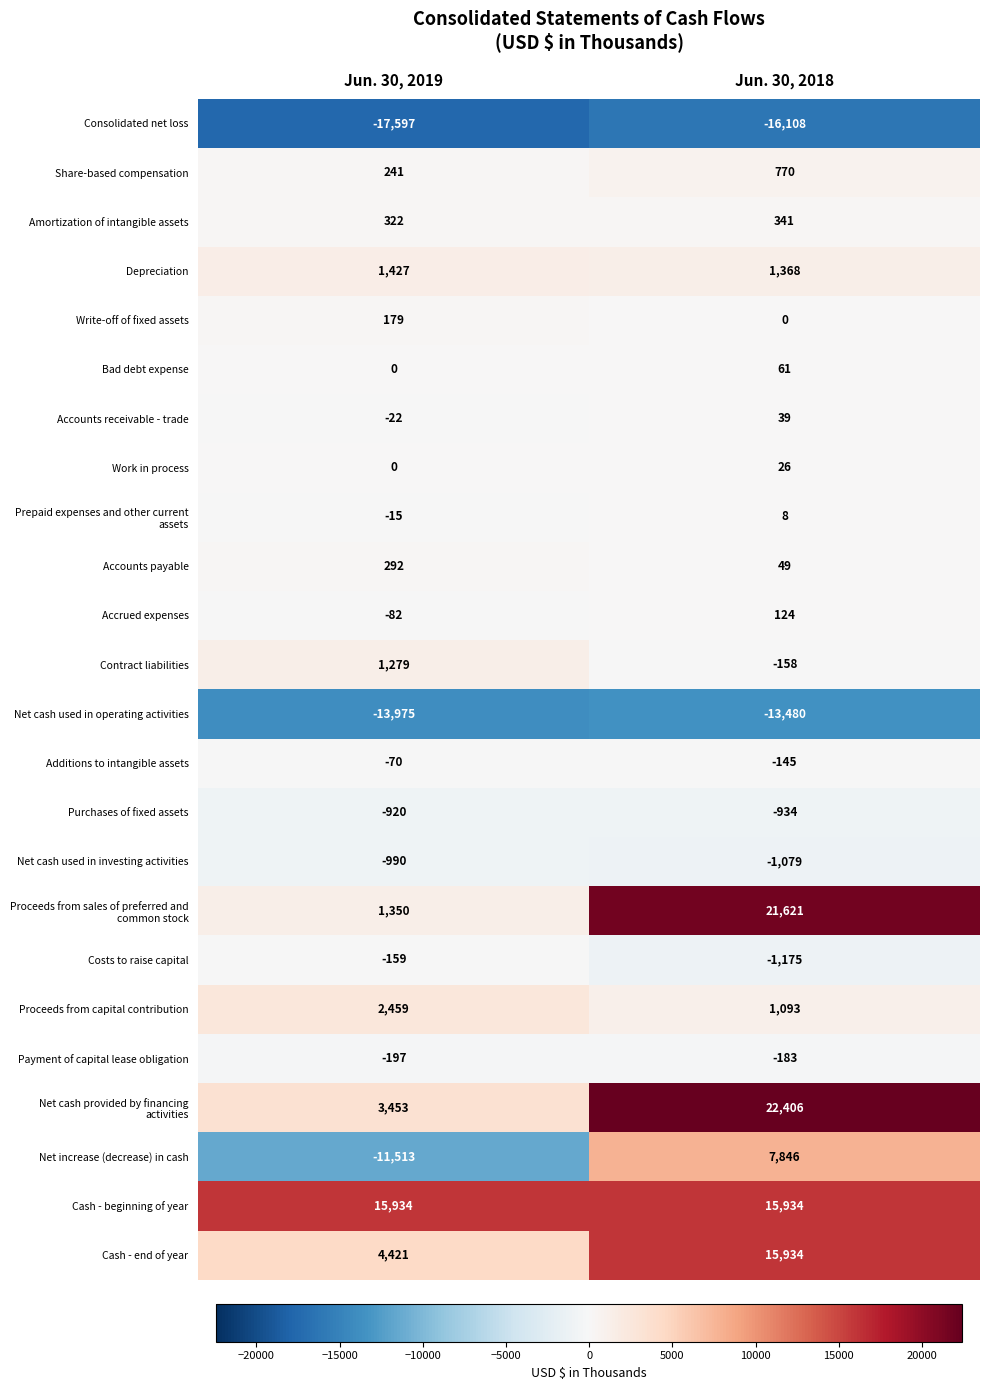

What is the approximate value of Proceeds from capital contribution at Jun. 30, 2019?

2459